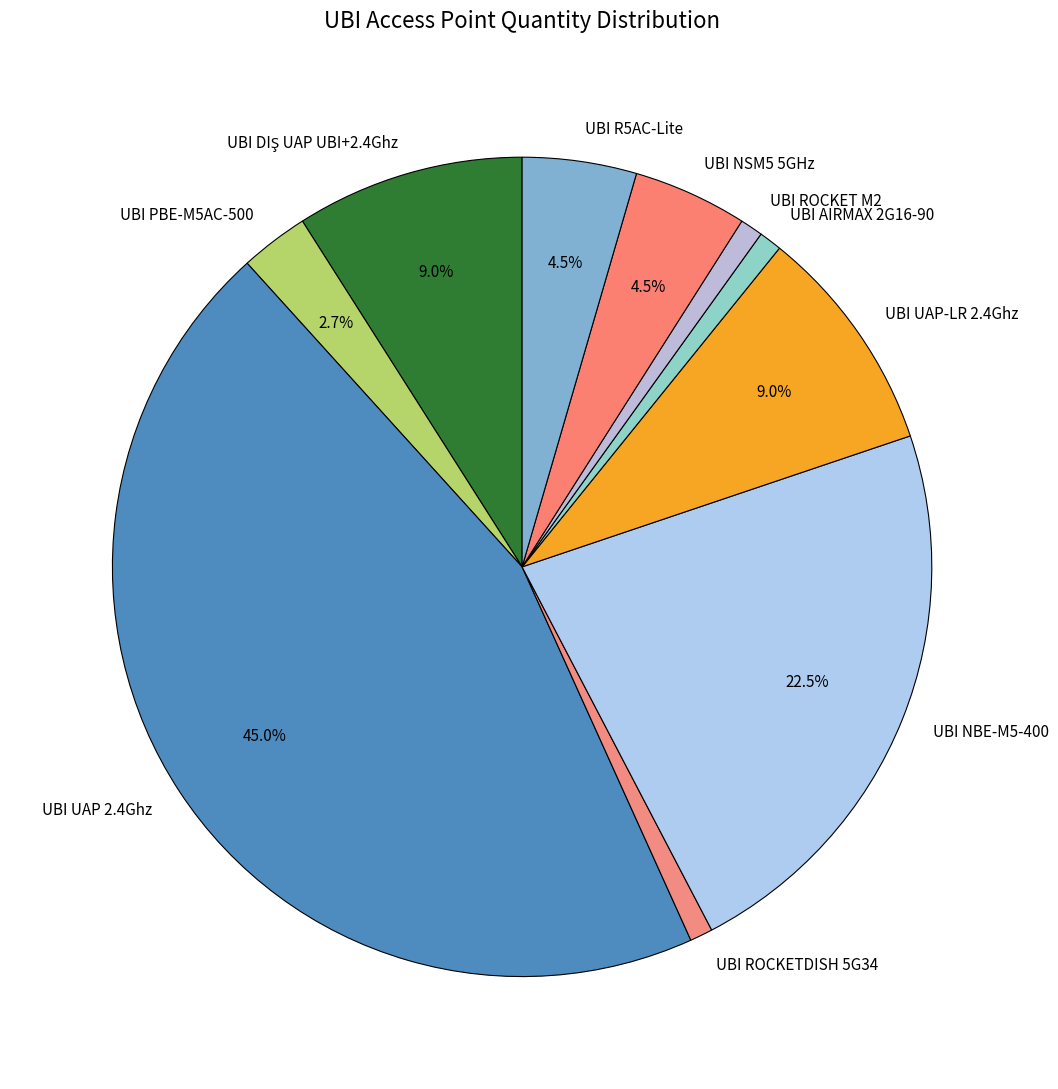

Which category has the biggest portion of the pie?

UBI UAP 2.4Ghz